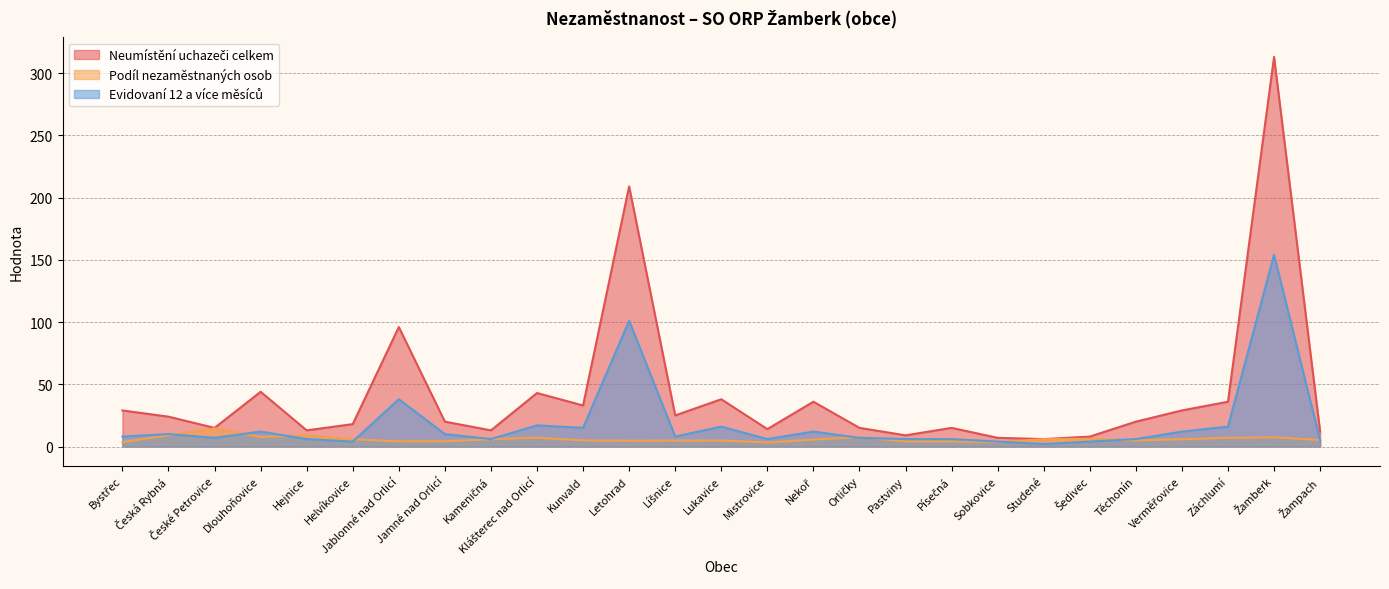

What is the sum of all Podíl nezaměstnaných osob values?

161.2